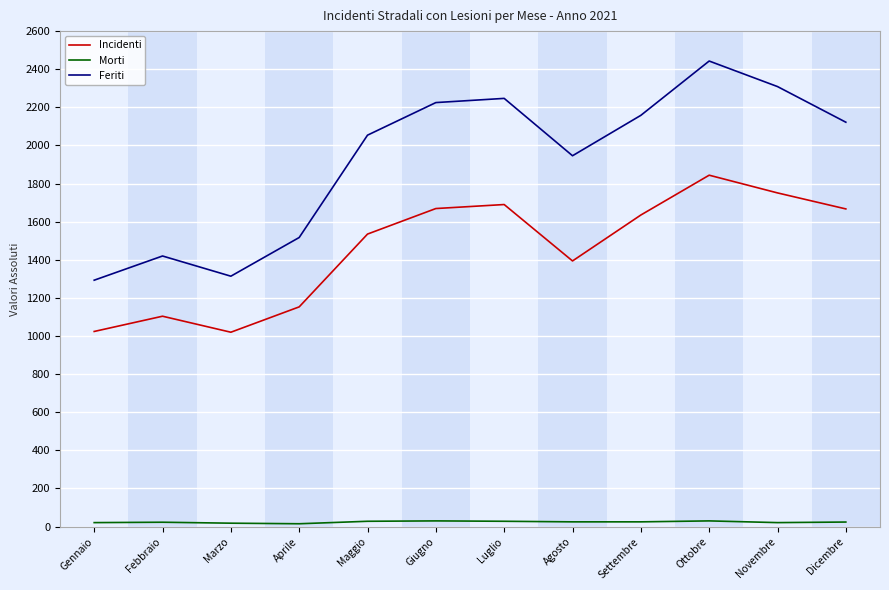

True or false: Morti and Feriti intersect in this chart.

False